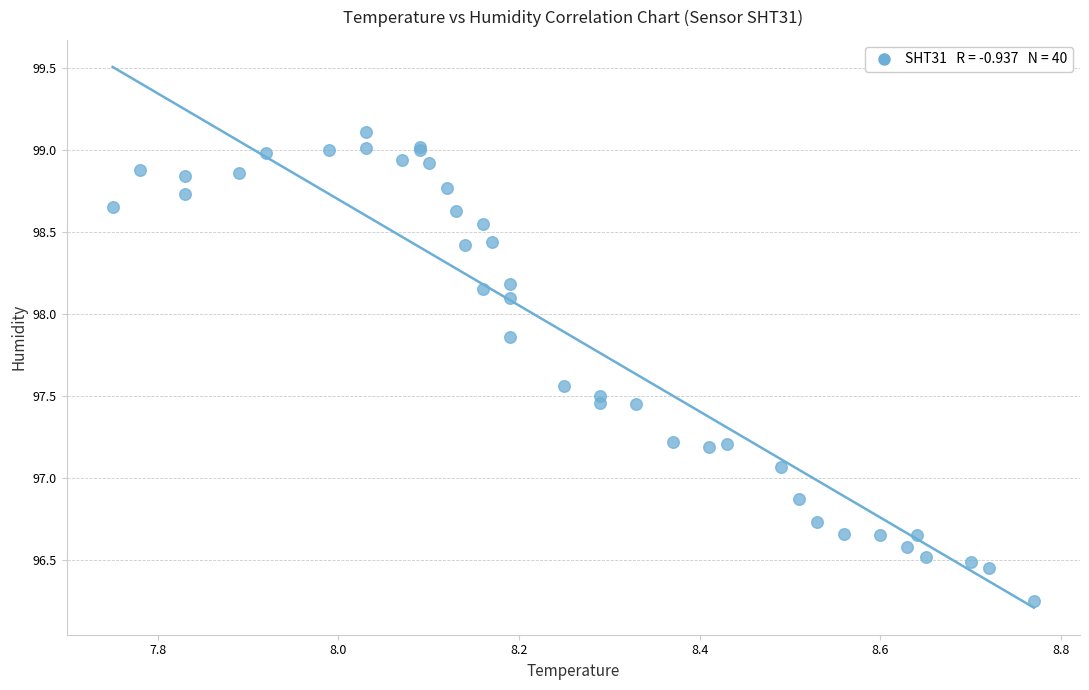

What Y value in the scatter plot is closest to 97?

97.1